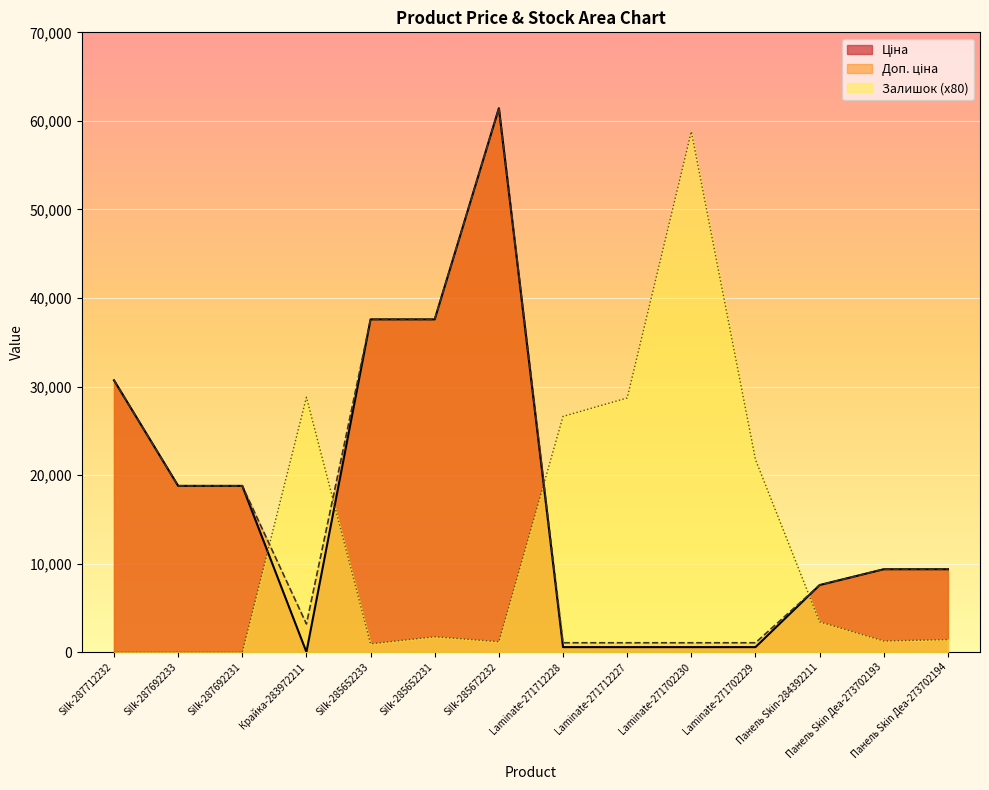

At which category is the sum across all series the highest?

Silk-285672232